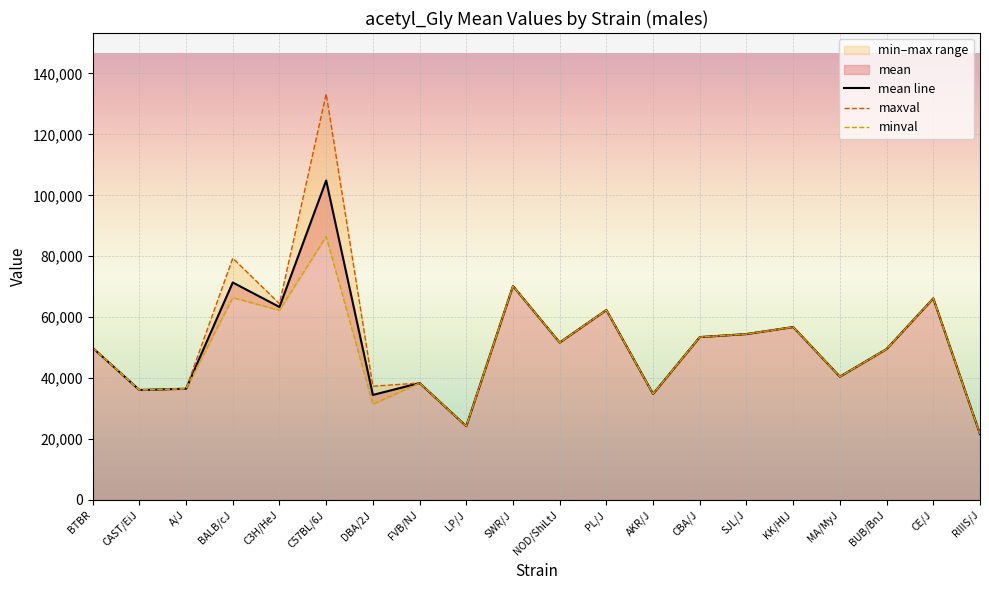

What position from the right is CAST/EiJ?

19